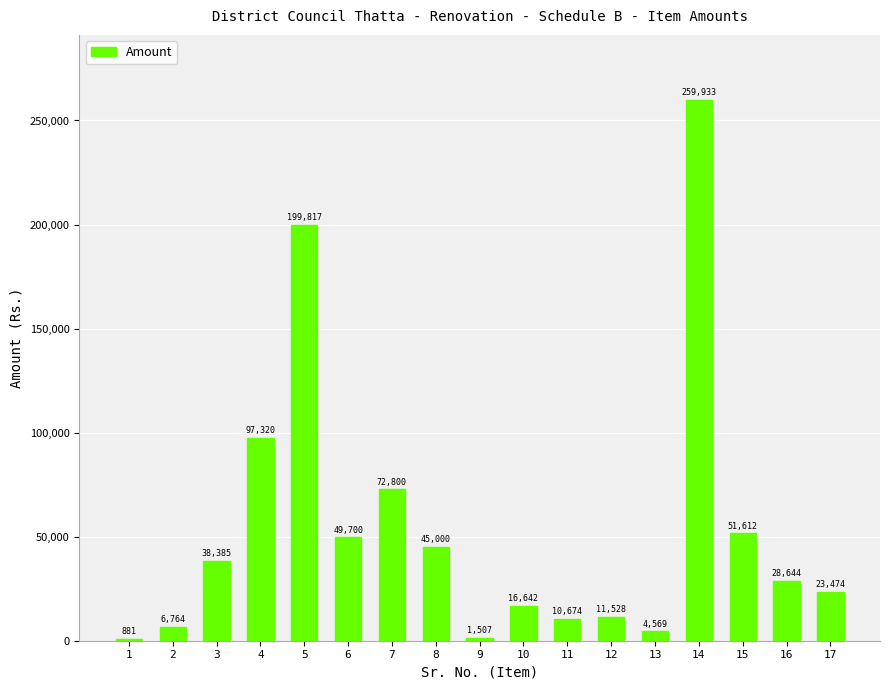

What is the maximum value shown in the chart?

259933